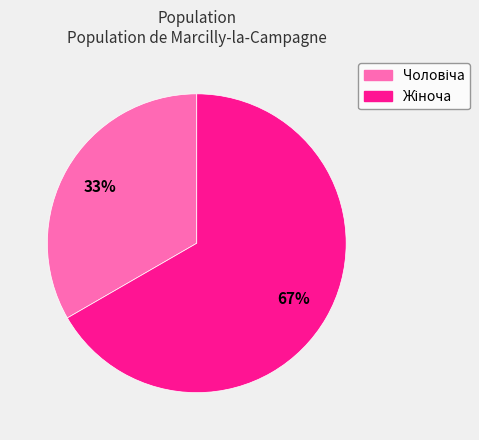

Is there any slice that represents more than half of the pie?

Yes